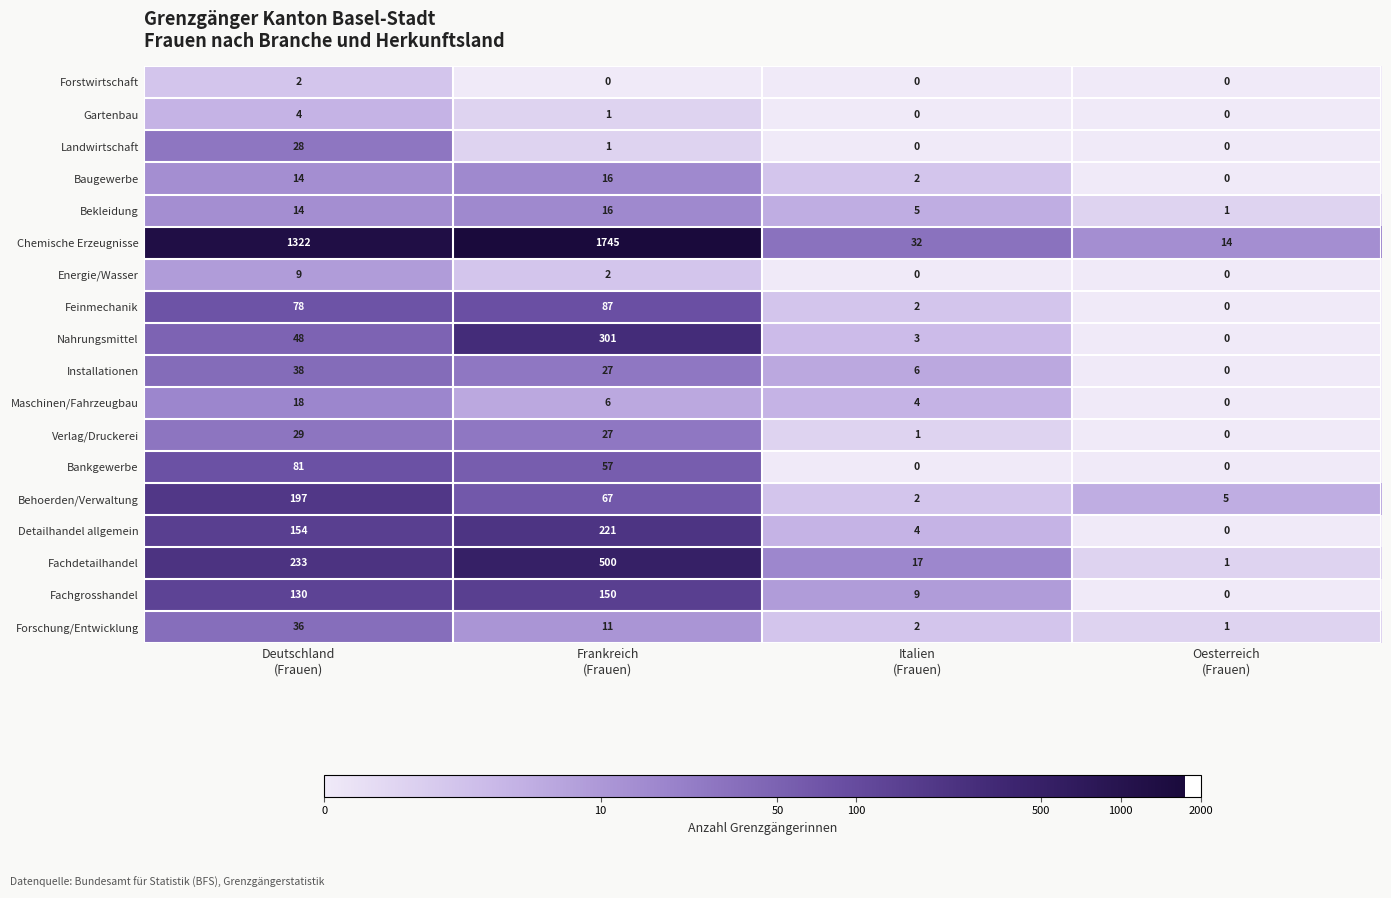

How many Energie/Wasser values are between 0 and 9?

4